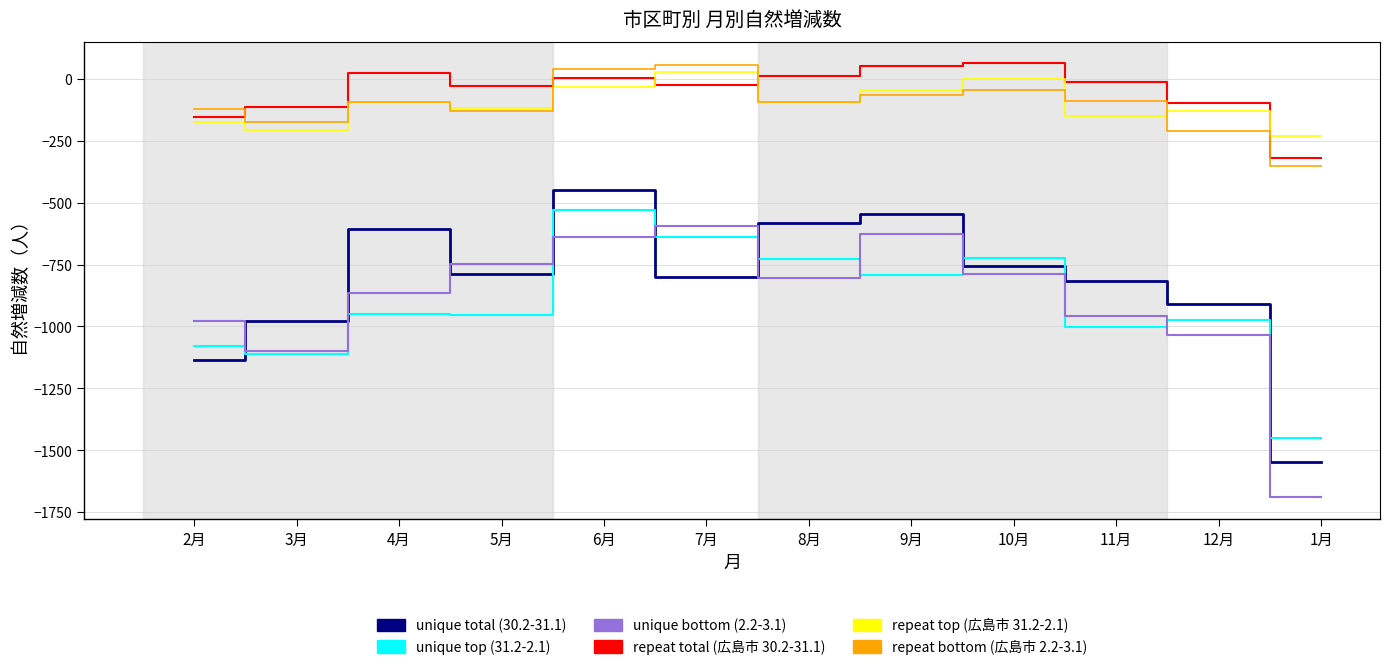

How many negative values does the repeat bottom (広島市 2.2-3.1) series have?

10